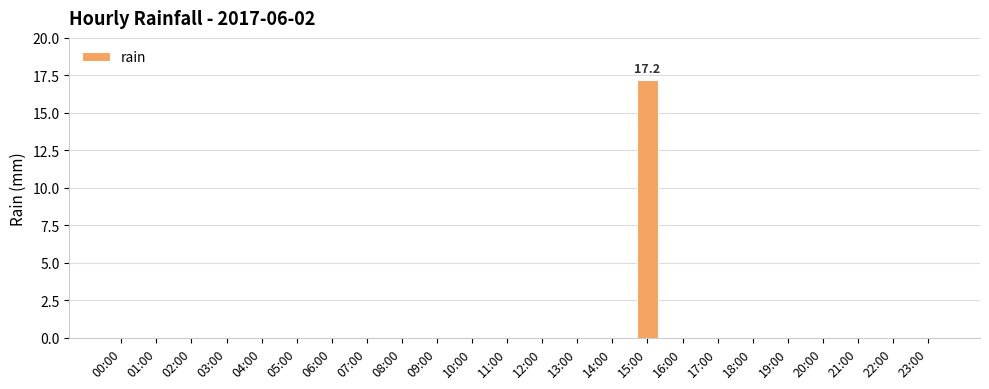

Reading left to right, what are all the values shown in this chart?

00:00=0.0	01:00=0.0	02:00=0.0	03:00=0.0	04:00=0.0	05:00=0.0	06:00=0.0	07:00=0.0	08:00=0.0	09:00=0.0	10:00=0.0	11:00=0.0	12:00=0.0	13:00=0.0	14:00=0.0	15:00=17.2	16:00=0.0	17:00=0.0	18:00=0.0	19:00=0.0	20:00=0.0	21:00=0.0	22:00=0.0	23:00=0.0